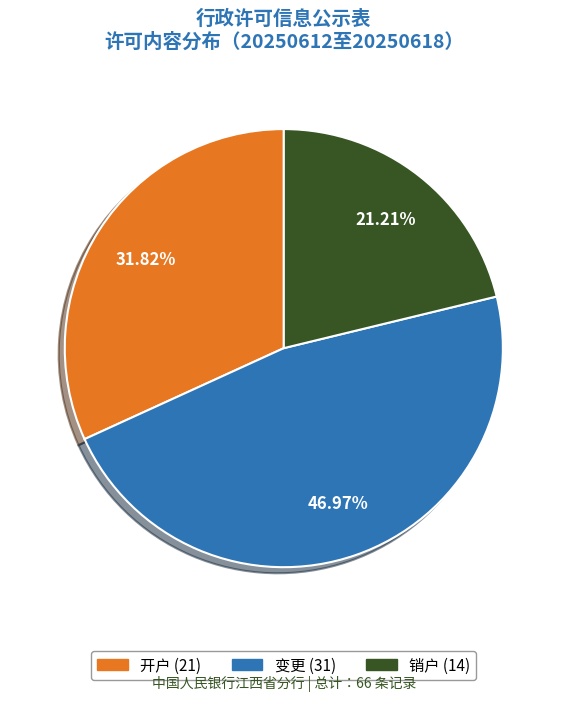

What percentage is the 开户 slice, to the nearest percent?

32%